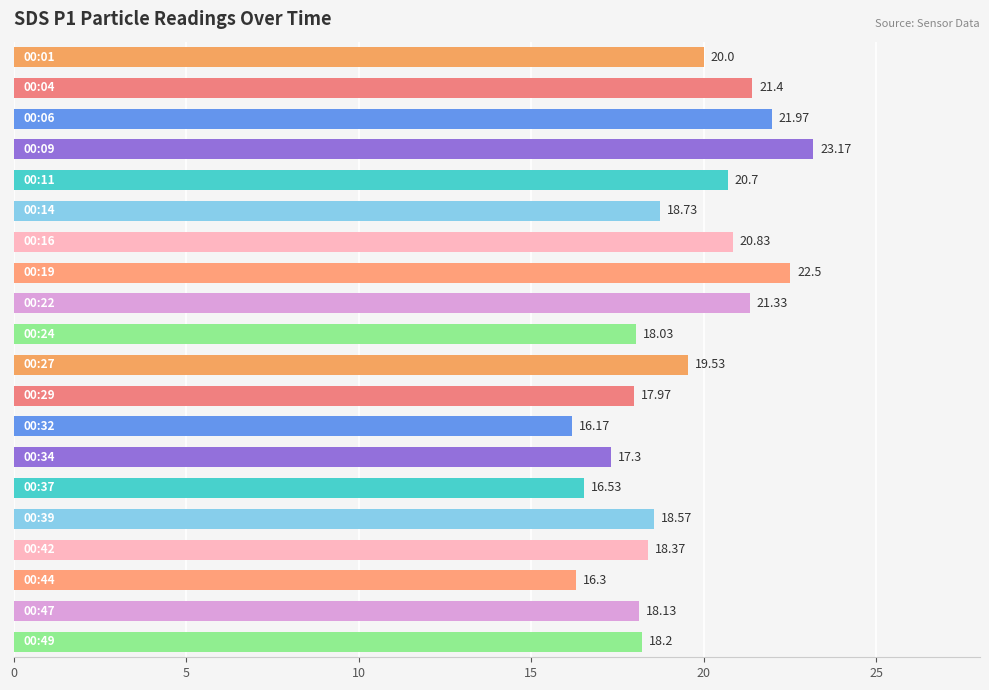

What is the sum of all values?

385.7